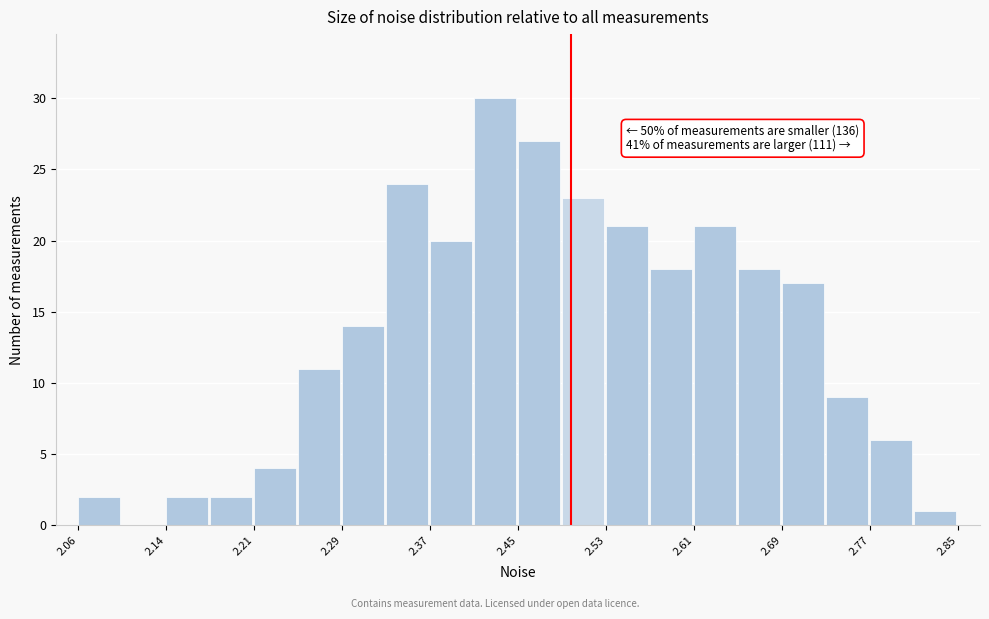

Read against the x-axis, roughly where is the centre of the tallest bar?

2.43